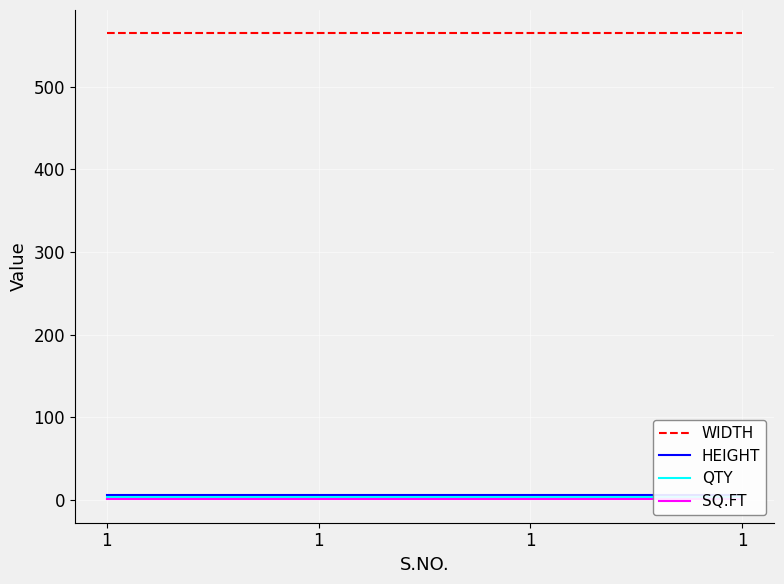

Reading left to right, extract all data points from this chart.

WIDTH: 565.0	565.0	565.0	565.0
HEIGHT: 5.0	5.0	5.0	5.0
QTY: 3.0	3.0	3.0	3.0
SQ.FT: 0.2	0.2	0.2	0.2